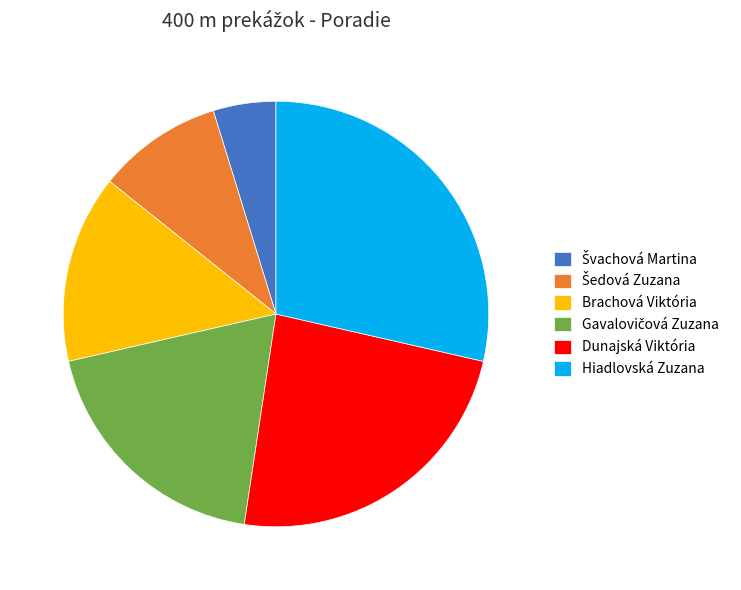

Do Hiadlovská Zuzana and Brachová Viktória together represent more than half of the pie?

No